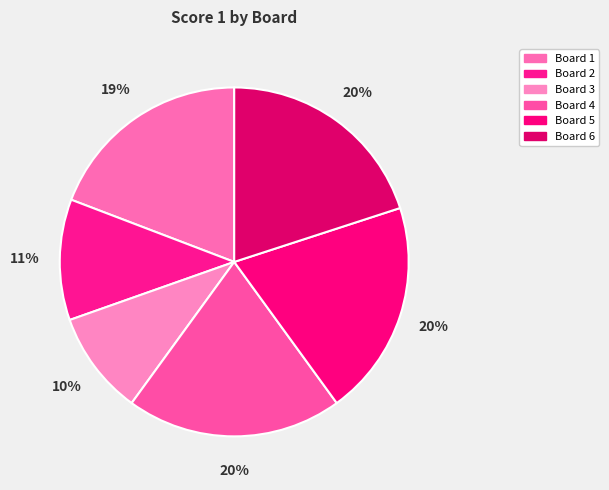

Between Board 4 and Board 5, which is larger?

Board 4